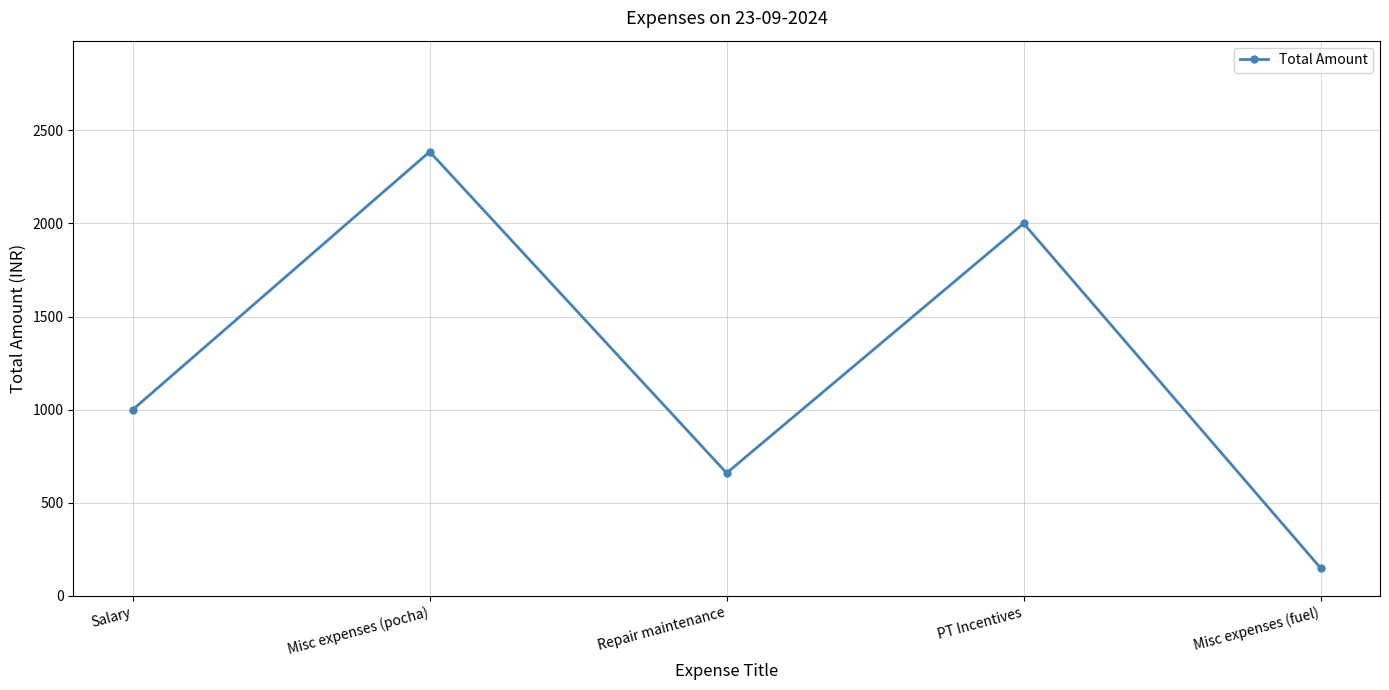

Is this an area chart (filled region under the line)?

No